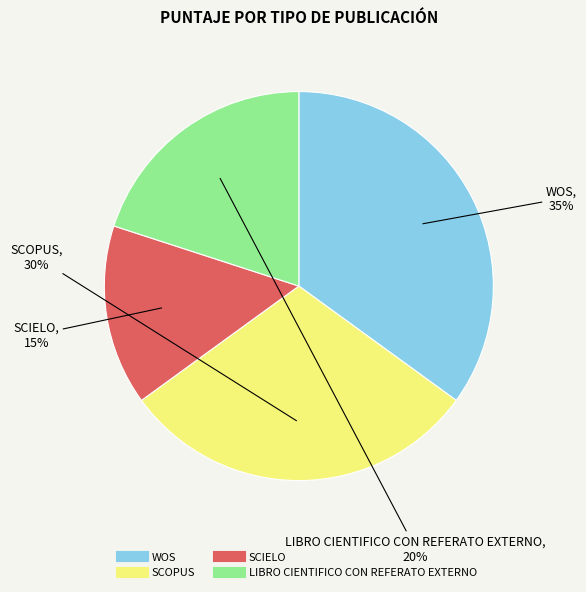

To the nearest percent, what is the difference between the WOS and SCOPUS slice percentages?

5%